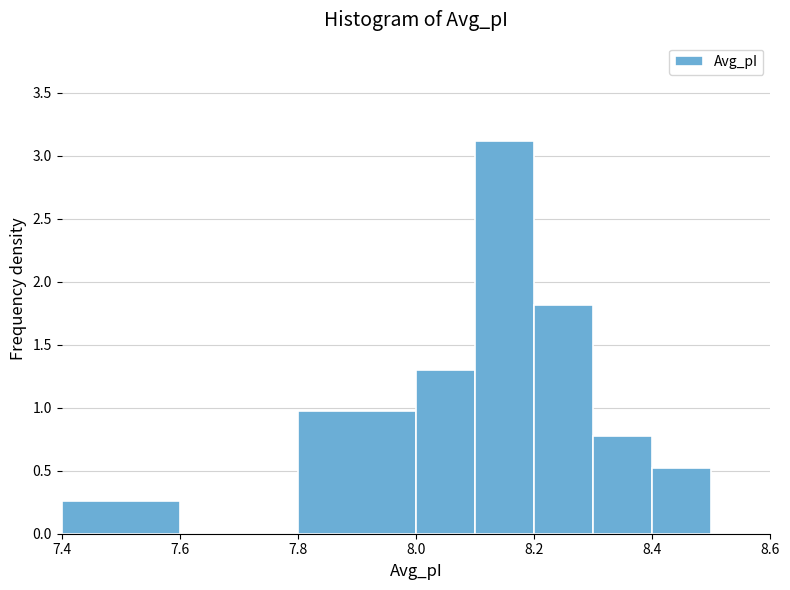

Reading left to right, transcribe this chart: for each bar, give the range it covers on the x-axis and its height. The values are not printed on the chart, so give them approximately, as read against the axis.

7.4 to 7.6: 0.25
7.6 to 7.8: 0
7.8 to 8.0: 0.95
8.0 to 8.1: 1.30
8.1 to 8.2: 3.10
8.2 to 8.3: 1.80
8.3 to 8.4: 0.80
8.4 to 8.5: 0.50
8.5 to 8.6: 0